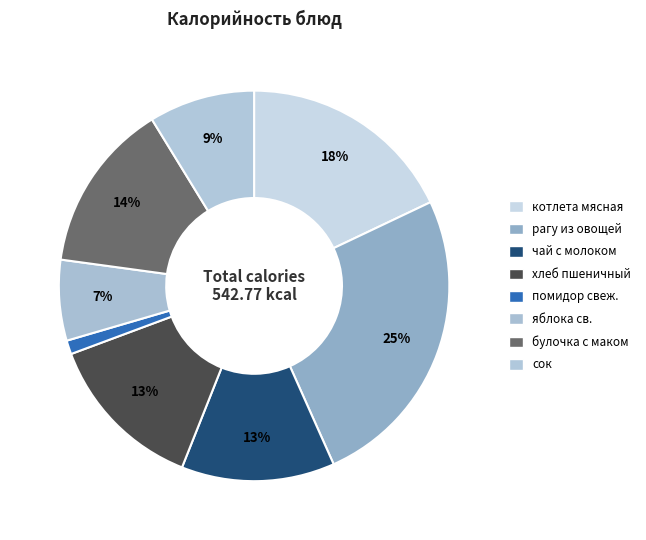

What percentage is the котлета мясная slice, to the nearest percent?

18%